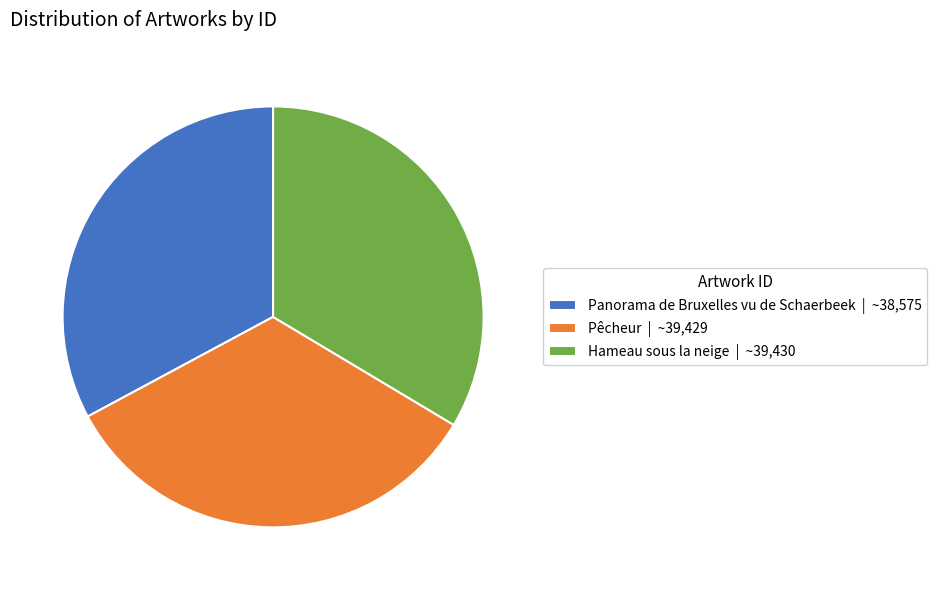

Is the sum of Panorama de Bruxelles vu de Schaerbeek | ~38,575 and Hameau sous la neige | ~39,430 greater than half?

Yes